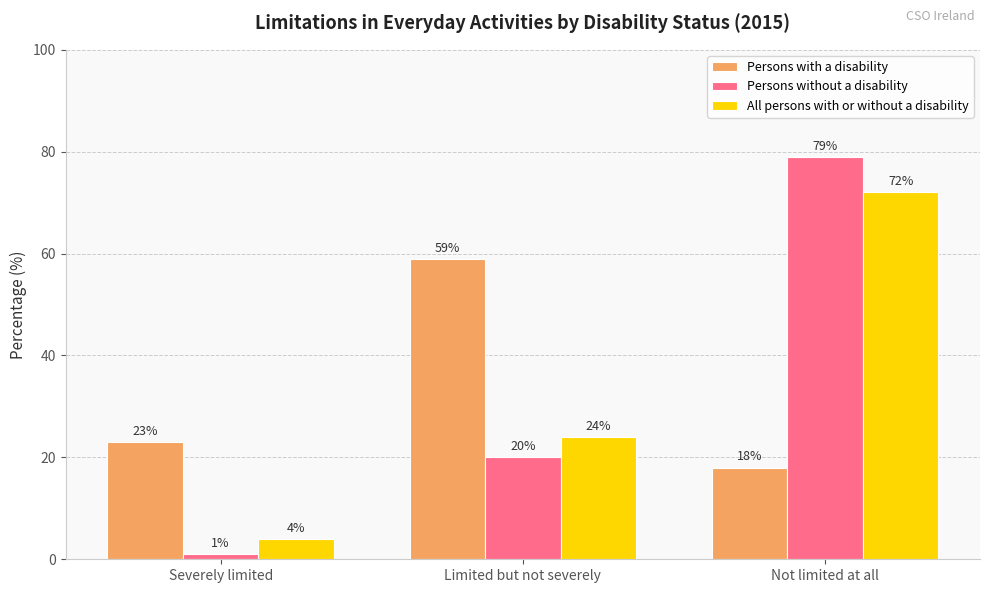

Count the All persons with or without a disability values in the range 4 to 72.

3